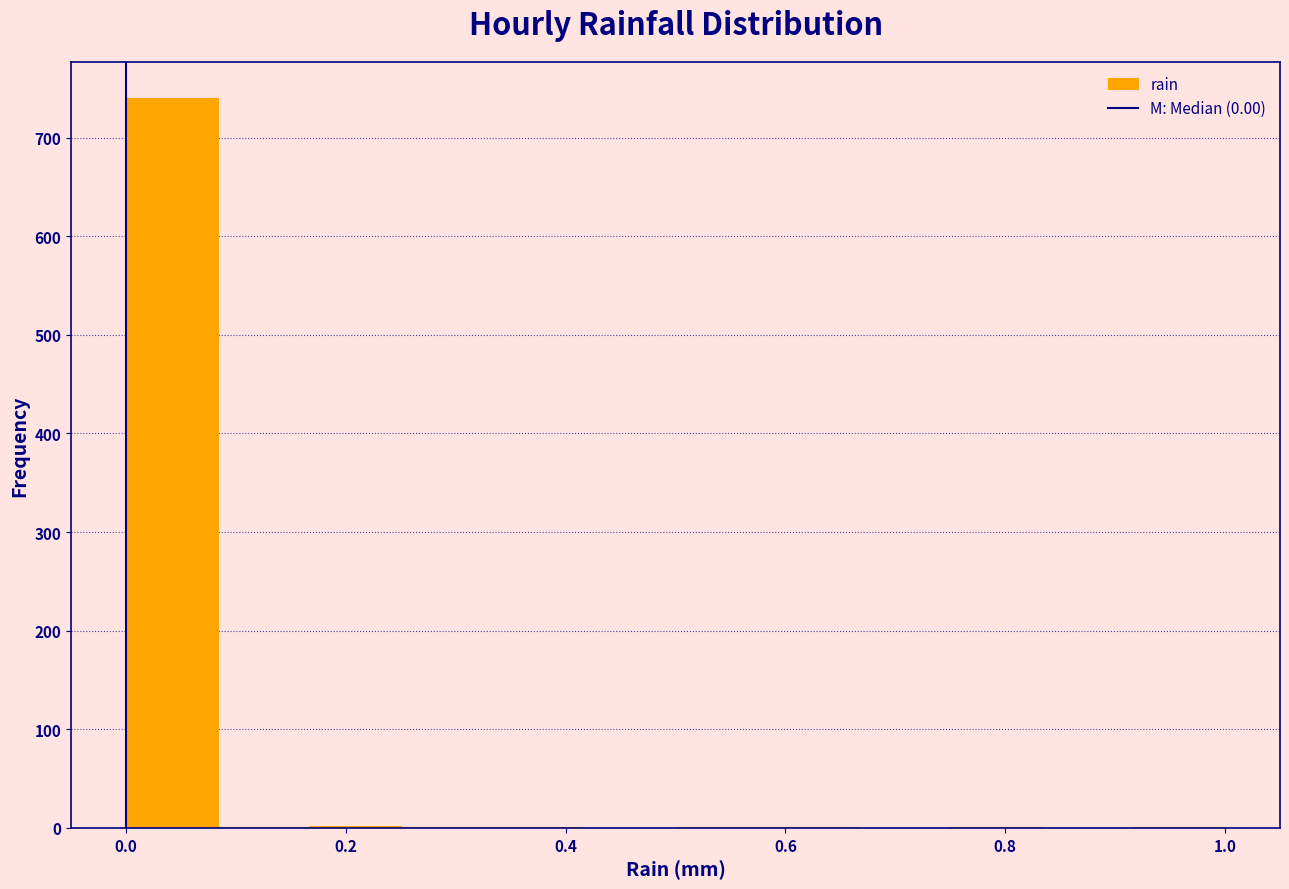

Which range on the x-axis has the tallest bar?

0.00 to 0.08